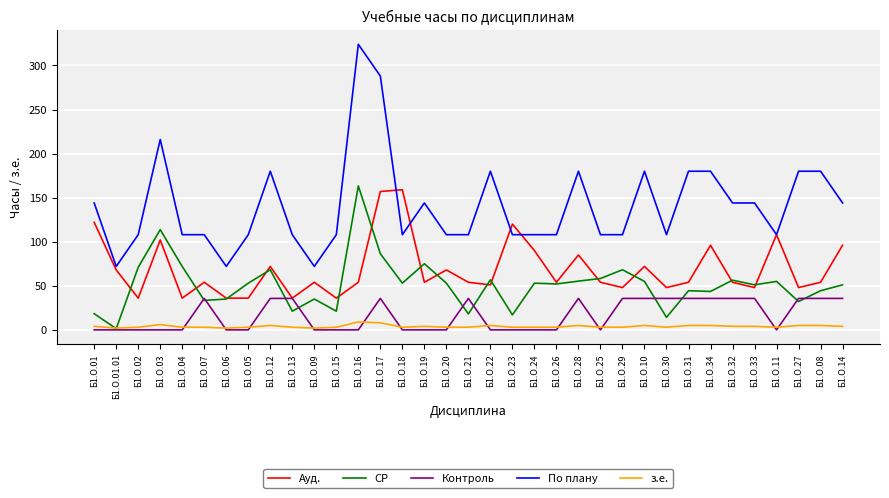

True or false: По плану and СР intersect in this chart.

False